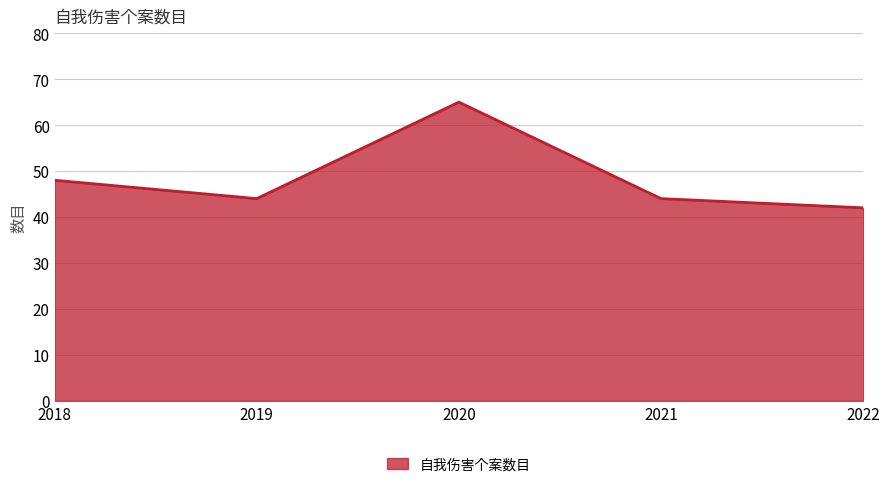

How many lines are shown in the chart?

1